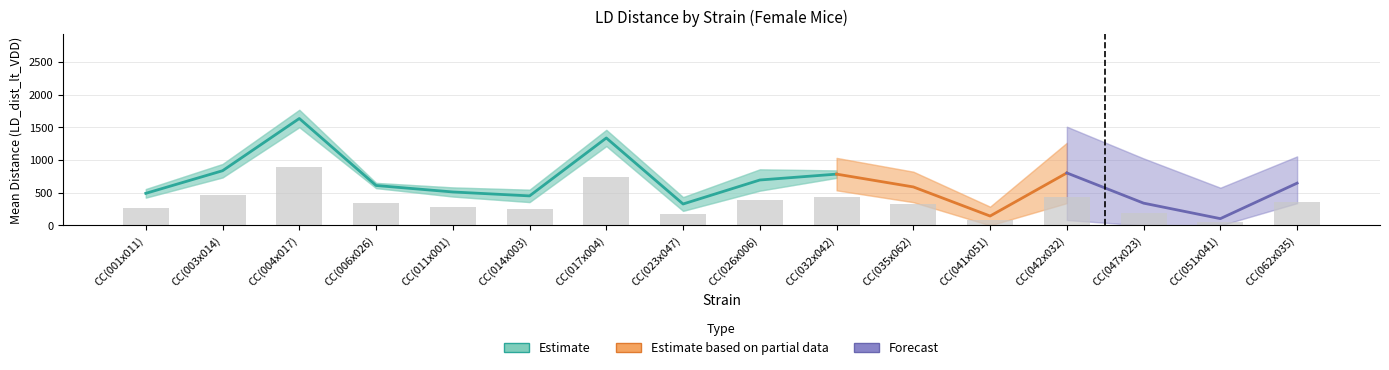

How many data points in maxval are less than 1025?

8